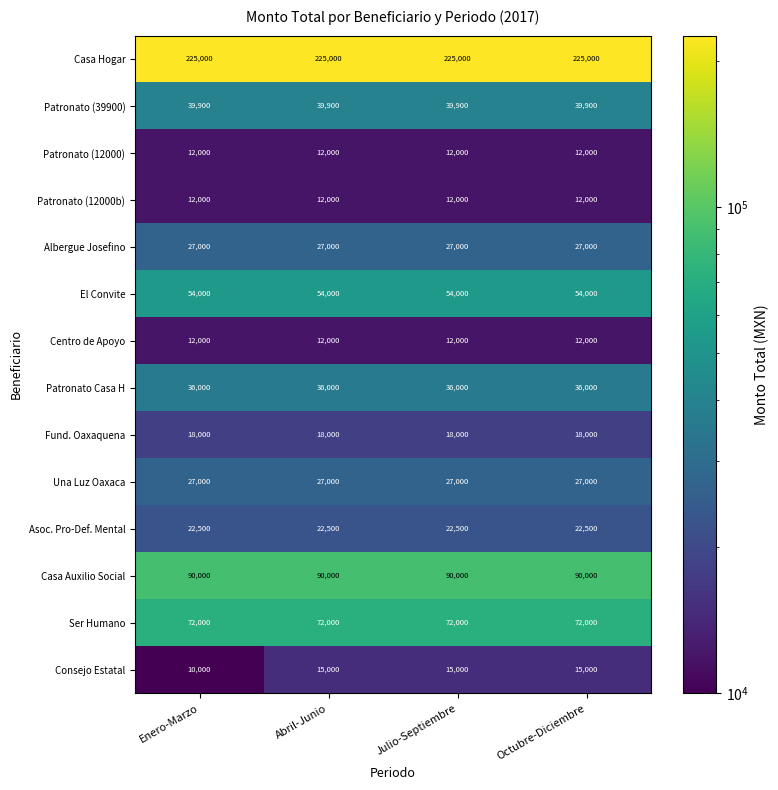

What is the minimum value shown in the chart?

10000